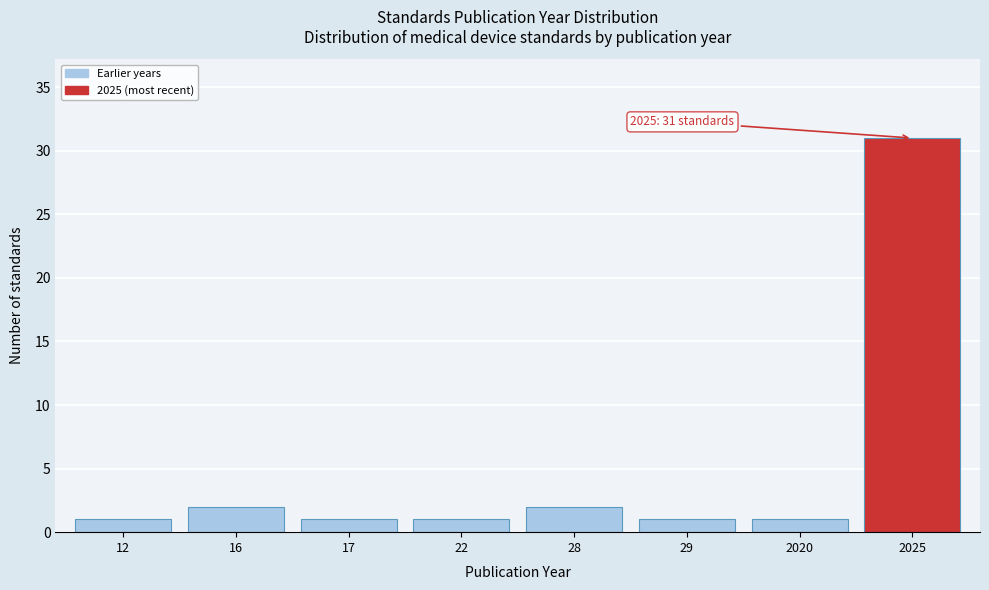

Reading right to left, transcribe all the data shown in this chart.

2025=31	2020=1	29=1	28=2	22=1	17=1	16=2	12=1